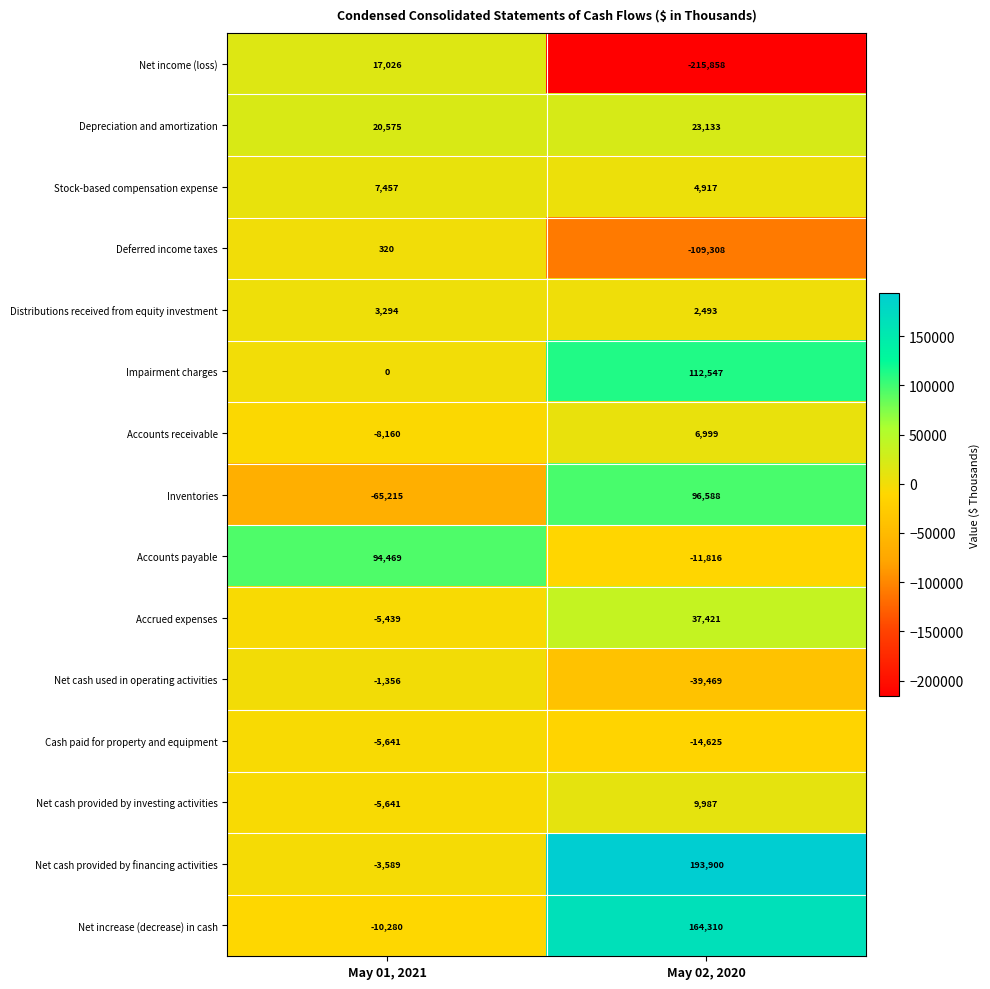

Reading left to right, extract all data points from this chart.

Net income (loss): May 01, 2021=17026	May 02, 2020=-215858
Depreciation and amortization: May 01, 2021=20575	May 02, 2020=23133
Stock-based compensation expense: May 01, 2021=7457	May 02, 2020=4917
Deferred income taxes: May 01, 2021=320	May 02, 2020=-109308
Distributions received from equity investment: May 01, 2021=3294	May 02, 2020=2493
Impairment charges: May 01, 2021=0	May 02, 2020=112547
Accounts receivable: May 01, 2021=-8160	May 02, 2020=6999
Inventories: May 01, 2021=-65215	May 02, 2020=96588
Accounts payable: May 01, 2021=94469	May 02, 2020=-11816
Accrued expenses: May 01, 2021=-5439	May 02, 2020=37421
Net cash used in operating activities: May 01, 2021=-1356	May 02, 2020=-39469
Cash paid for property and equipment: May 01, 2021=-5641	May 02, 2020=-14625
Net cash provided by investing activities: May 01, 2021=-5641	May 02, 2020=9987
Net cash provided by financing activities: May 01, 2021=-3589	May 02, 2020=193900
Net increase (decrease) in cash: May 01, 2021=-10280	May 02, 2020=164310